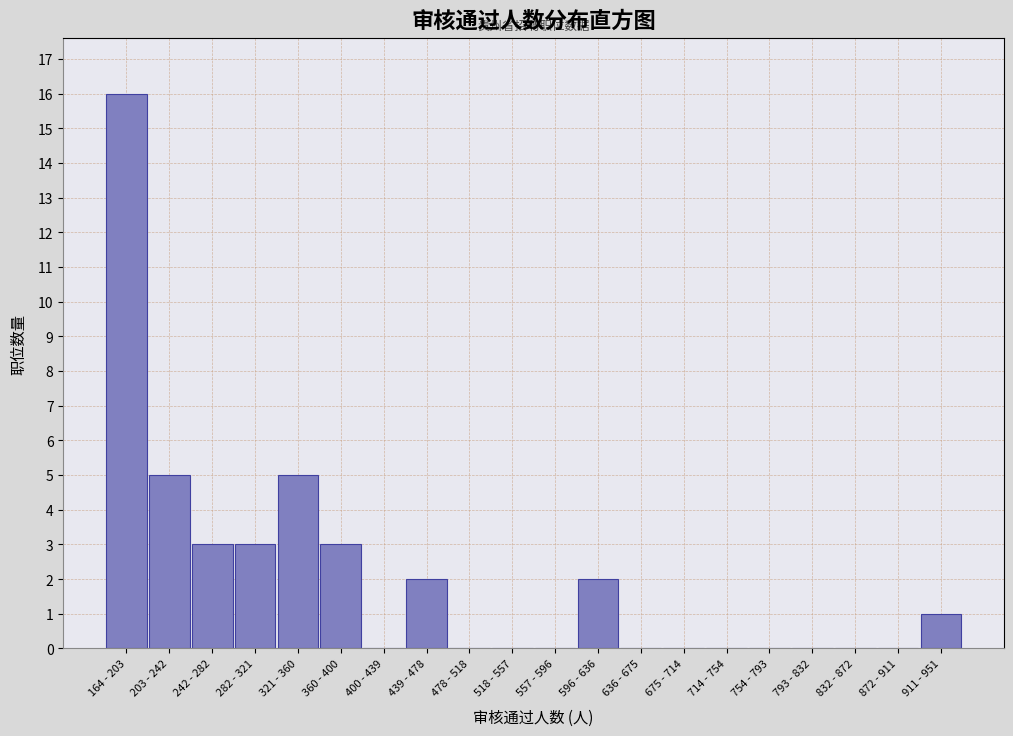

Reading right to left, list all the values displayed in this chart.

911 - 951=1	872 - 911=0	832 - 872=0	793 - 832=0	754 - 793=0	714 - 754=0	675 - 714=0	636 - 675=0	596 - 636=2	557 - 596=0	518 - 557=0	478 - 518=0	439 - 478=2	400 - 439=0	360 - 400=3	321 - 360=5	282 - 321=3	242 - 282=3	203 - 242=5	164 - 203=16